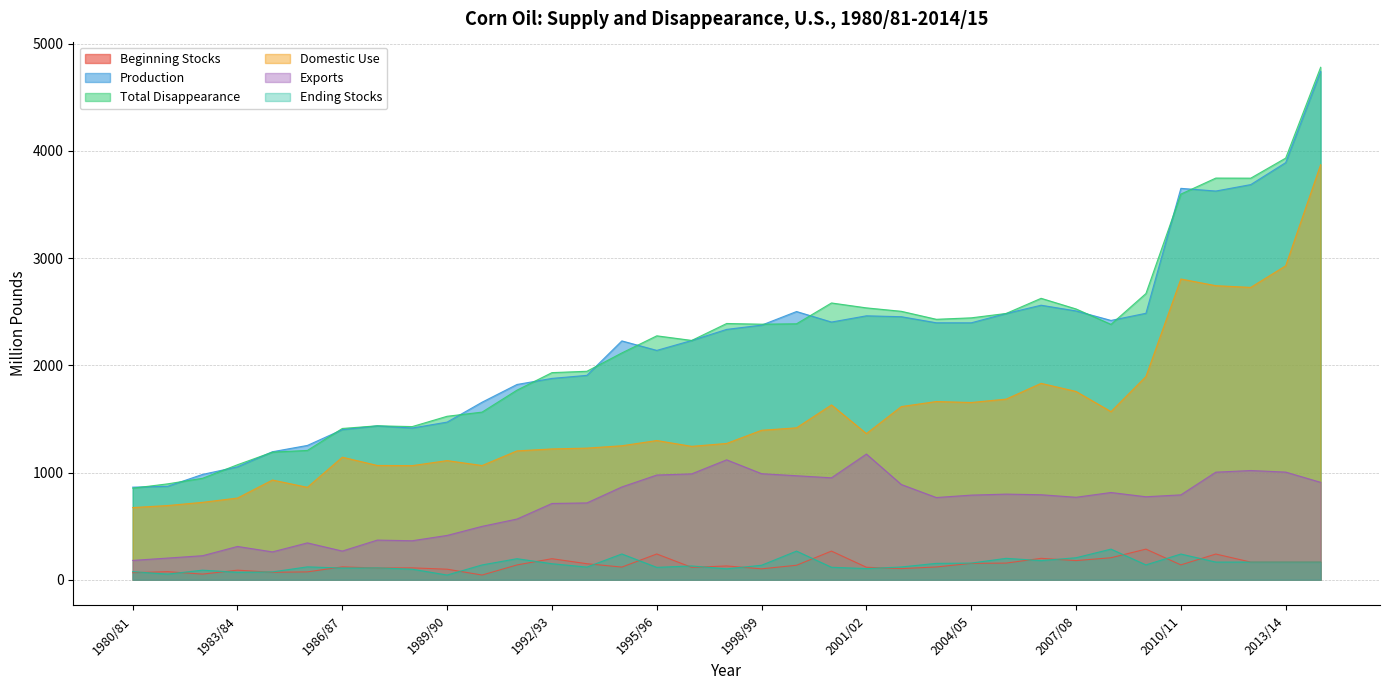

Reading left to right, list all the values displayed in this chart.

Beginning Stocks: 1980/81=66.0	1981/82=75.7	1982/83=52.8	1983/84=89.5	1984/85=69.7	1985/86=73.5	1986/87=120.2	1987/88=109.4	1988/89=111.1	1989/90=98.5	1990/91=44.1	1991/92=138.4	1992/93=196.4	1993/94=149.7	1994/95=118.3	1995/96=240.7	1996/97=115.8	1997/98=128.8	1998/99=101.9	1999/00=135.4	2000/01=267.4	2001/02=116.6	2002/03=104.1	2003/04=119.4	2004/05=152.9	2005/06=155.5	2006/07=199.9	2007/08=178.7	2008/09=205.4	2009/10=285.8	2010/11=138.8	2011/12=240.0	2012/13=165.0	2013/14=165.0	2014/15=165.0
Production: 1980/81=863.5	1981/82=871.5	1982/83=982.6	1983/84=1053.0	1984/85=1193.9	1985/86=1252.7	1986/87=1400.1	1987/88=1435.3	1988/89=1414.9	1989/90=1470.3	1990/91=1655.9	1991/92=1821.3	1992/93=1877.7	1993/94=1906.2	1994/95=2227.5	1995/96=2139.0	1996/97=2231.4	1997/98=2334.8	1998/99=2374.4	1999/00=2501.4	2000/01=2403.2	2001/02=2461.5	2002/03=2453.0	2003/04=2396.5	2004/05=2396.1	2005/06=2482.7	2006/07=2560.3	2007/08=2506.8	2008/09=2418.5	2009/10=2485.1	2010/11=3650.0	2011/12=3625.0	2012/13=3685.0	2013/14=3890.0	2014/15=4740.0
Total Disappearance: 1980/81=853.8	1981/82=894.4	1982/83=946.5	1983/84=1072.8	1984/85=1190.1	1985/86=1206.0	1986/87=1410.9	1987/88=1435.8	1988/89=1428.3	1989/90=1524.7	1990/91=1563.4	1991/92=1768.3	1992/93=1931.6	1993/94=1944.2	1994/95=2115.2	1995/96=2274.8	1996/97=2231.9	1997/98=2389.8	1998/99=2383.3	1999/00=2387.0	2000/01=2581.2	2001/02=2535.4	2002/03=2503.4	2003/04=2428.9	2004/05=2442.5	2005/06=2483.4	2006/07=2624.6	2007/08=2525.3	2008/09=2381.5	2009/10=2669.2	2010/11=3596.4	2011/12=3745.8	2012/13=3745.0	2013/14=3932.1	2014/15=4778.8
Domestic Use: 1980/81=673.3	1981/82=692.2	1982/83=722.1	1983/84=762.2	1984/85=930.1	1985/86=862.1	1986/87=1143.1	1987/88=1065.9	1988/89=1064.4	1989/90=1111.2	1990/91=1065.3	1991/92=1201.9	1992/93=1220.1	1993/94=1227.6	1994/95=1249.7	1995/96=1298.3	1996/97=1244.2	1997/98=1271.3	1998/99=1394.1	1999/00=1416.9	2000/01=1630.4	2001/02=1363.0	2002/03=1615.1	2003/04=1662.1	2004/05=1653.1	2005/06=1684.6	2006/07=1831.6	2007/08=1756.1	2008/09=1567.8	2009/10=1895.1	2010/11=2804.6	2011/12=2742.4	2012/13=2726.3	2013/14=2927.9	2014/15=3870.2
Exports: 1980/81=180.5	1981/82=202.2	1982/83=224.4	1983/84=310.6	1984/85=260.1	1985/86=343.9	1986/87=267.8	1987/88=369.9	1988/89=363.9	1989/90=413.5	1990/91=498.1	1991/92=566.4	1992/93=711.5	1993/94=716.6	1994/95=865.5	1995/96=976.5	1996/97=987.7	1997/98=1118.5	1998/99=989.3	1999/00=970.1	2000/01=950.8	2001/02=1172.4	2002/03=888.3	2003/04=766.9	2004/05=789.4	2005/06=798.8	2006/07=793.0	2007/08=769.3	2008/09=813.7	2009/10=774.1	2010/11=791.7	2011/12=1003.4	2012/13=1018.8	2013/14=1004.1	2014/15=908.6
Ending Stocks: 1980/81=75.7	1981/82=52.8	1982/83=89.5	1983/84=69.7	1984/85=73.5	1985/86=120.2	1986/87=109.4	1987/88=111.1	1988/89=98.5	1989/90=44.1	1990/91=138.4	1991/92=196.4	1992/93=149.7	1993/94=118.3	1994/95=240.7	1995/96=115.8	1996/97=128.8	1997/98=101.9	1998/99=135.4	1999/00=267.4	2000/01=116.6	2001/02=104.1	2002/03=119.4	2003/04=152.9	2004/05=155.5	2005/06=199.9	2006/07=178.7	2007/08=205.4	2008/09=285.8	2009/10=138.8	2010/11=240.0	2011/12=165.0	2012/13=165.0	2013/14=165.0	2014/15=165.0